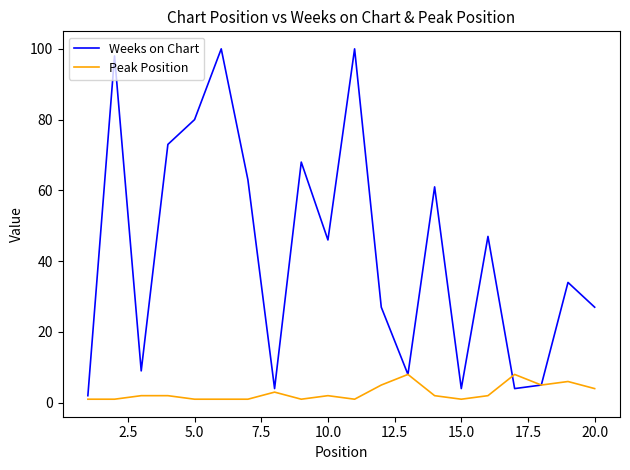

How many values in the Weeks on Chart series are below 46?

10